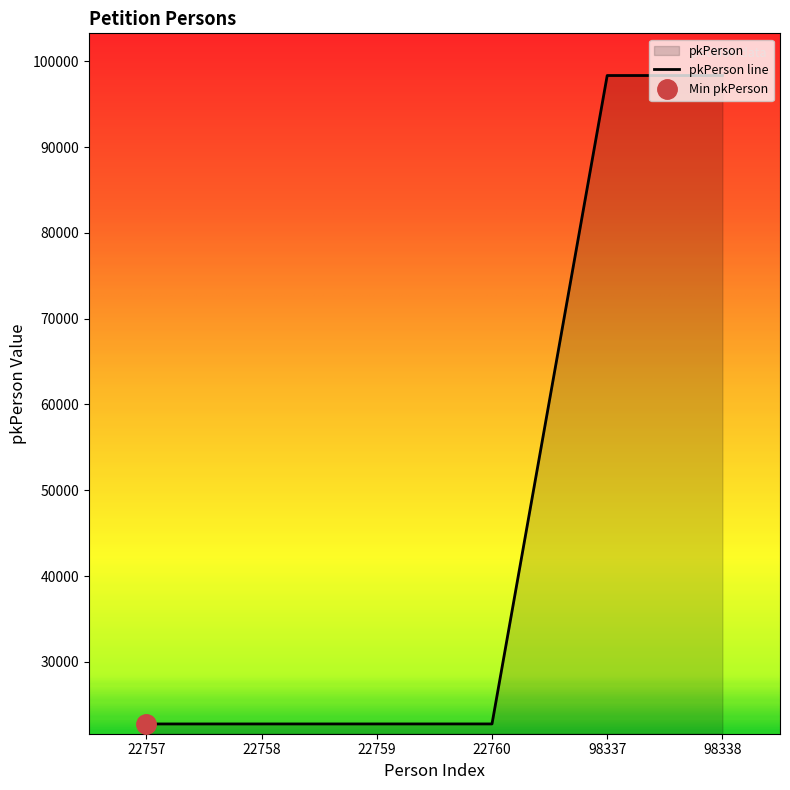

Is it true that pkPerson line equals 30298 at 22757?

False